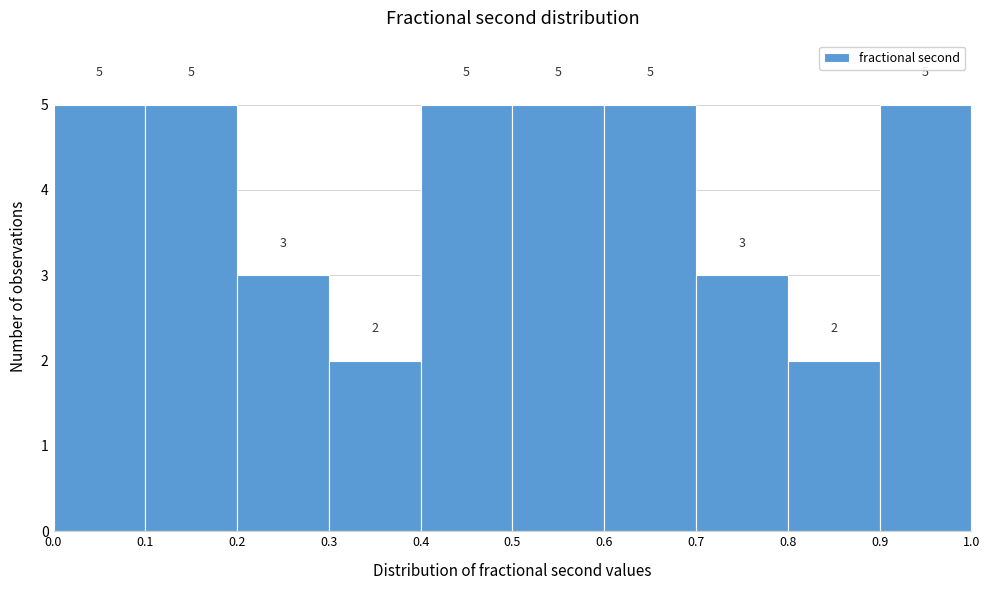

Reading left to right, list every bar in this chart as the range it spans on the x-axis followed by its height.

0.0 to 0.1: 5
0.1 to 0.2: 5
0.2 to 0.3: 3
0.3 to 0.4: 2
0.4 to 0.5: 5
0.5 to 0.6: 5
0.6 to 0.7: 5
0.7 to 0.8: 3
0.8 to 0.9: 2
0.9 to 1.0: 5